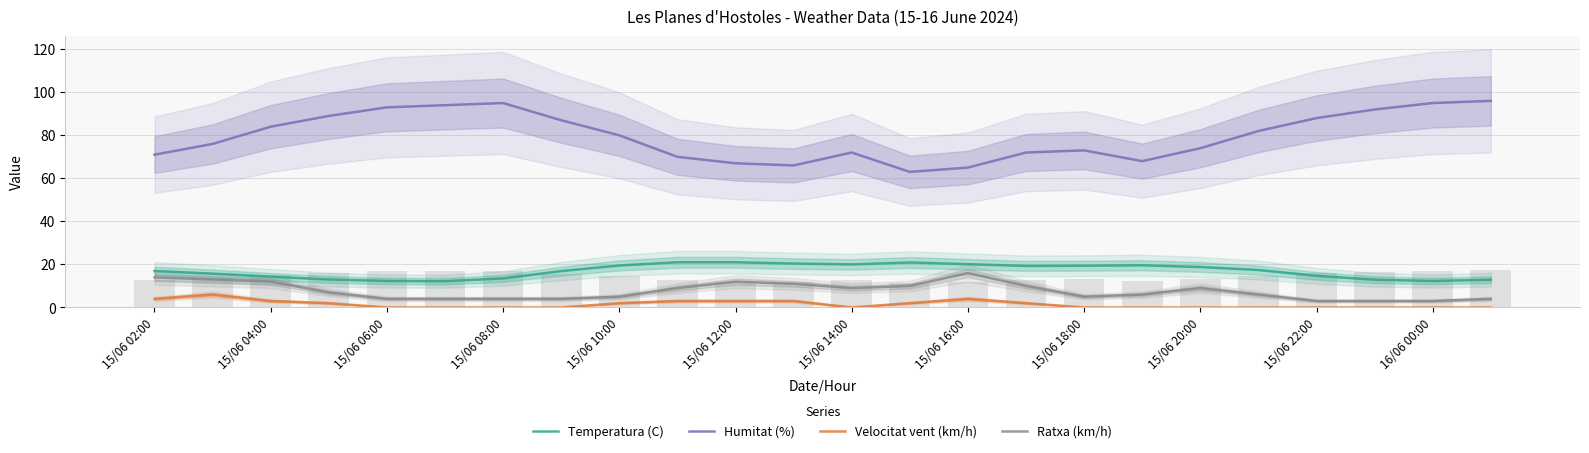

What are all the series names shown in the legend?

Temperatura (C), Humitat (%), Velocitat vent (km/h), Ratxa (km/h)